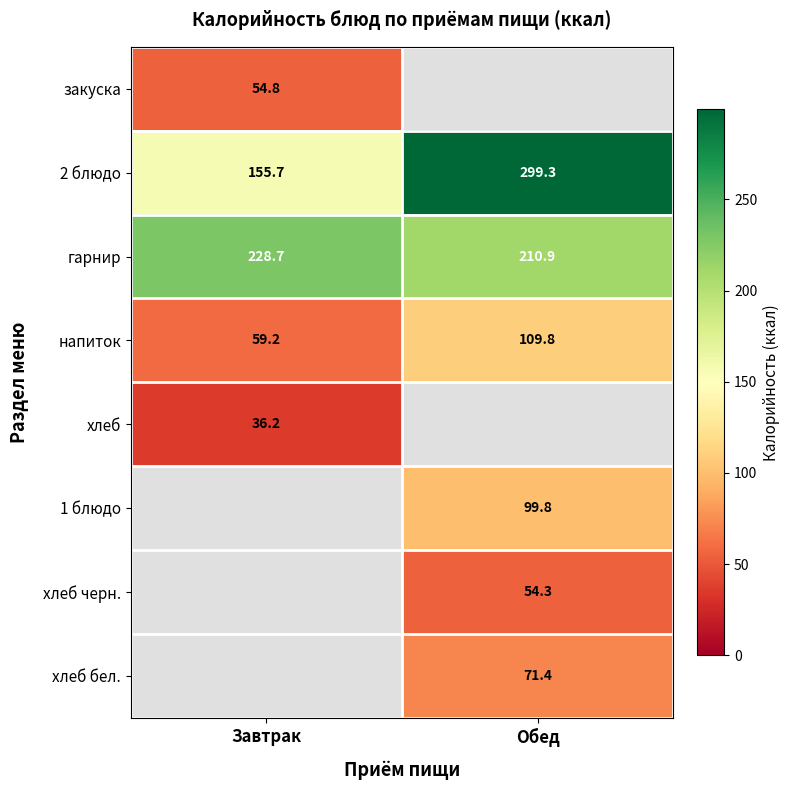

At which category does the chart reach its peak across all series?

Обед